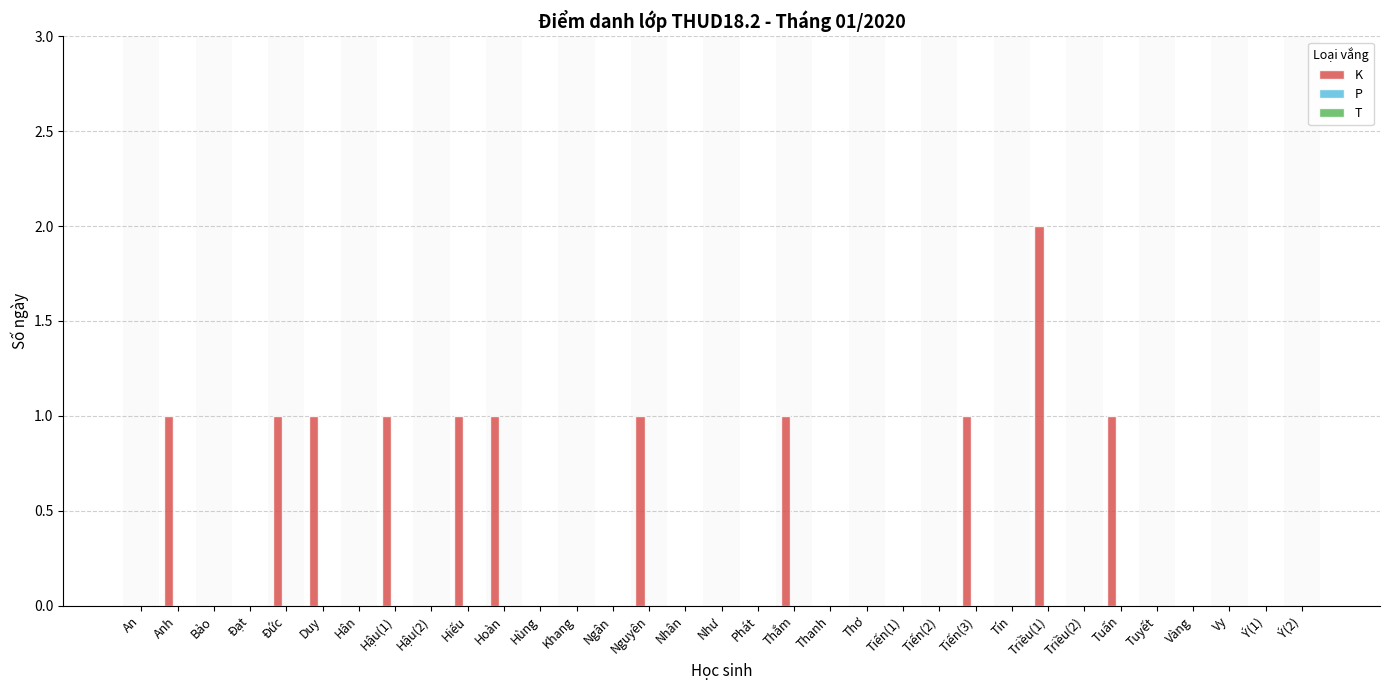

What is the sum of all values?

12